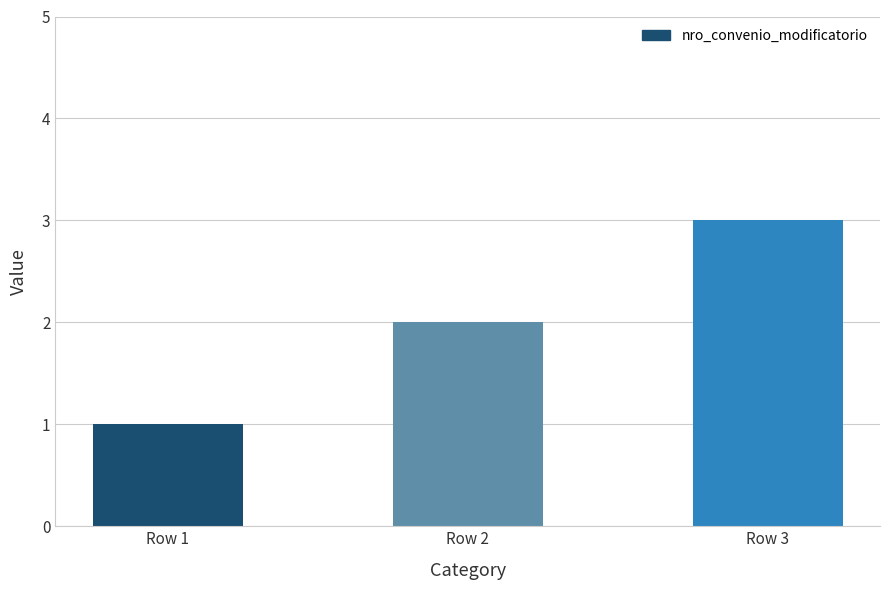

At which label is the value closest to 2?

Row 2